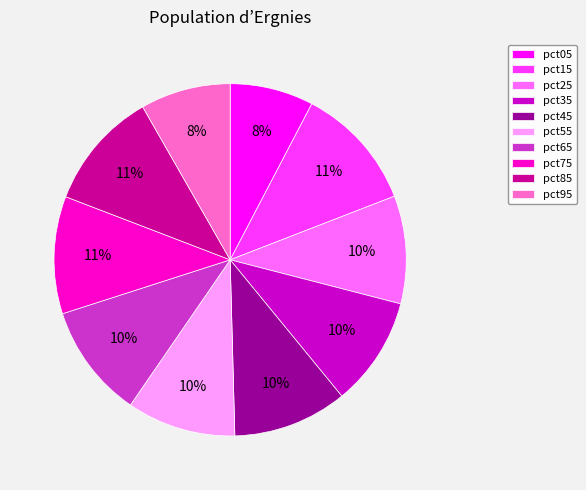

True or false: pct25 accounts for 1% of the total.

False